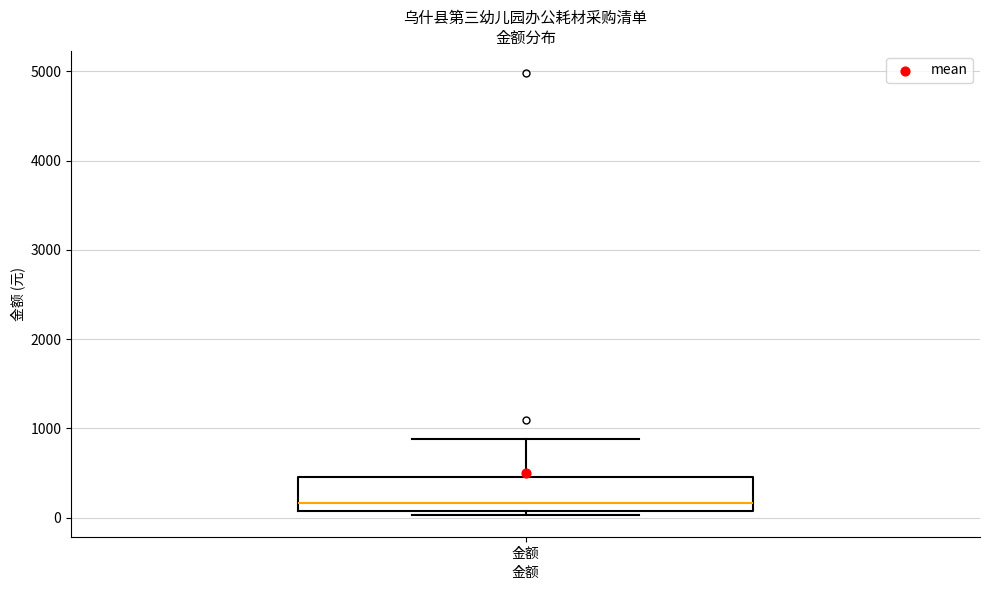

Transcribe this box plot: give where the median line is, the range the box spans, and where the two whiskers end, as read against the y-axis. The values are not printed on the chart, so give them approximately, as read against the axis.

median 200, box 100 to 500, whiskers 0 to 900